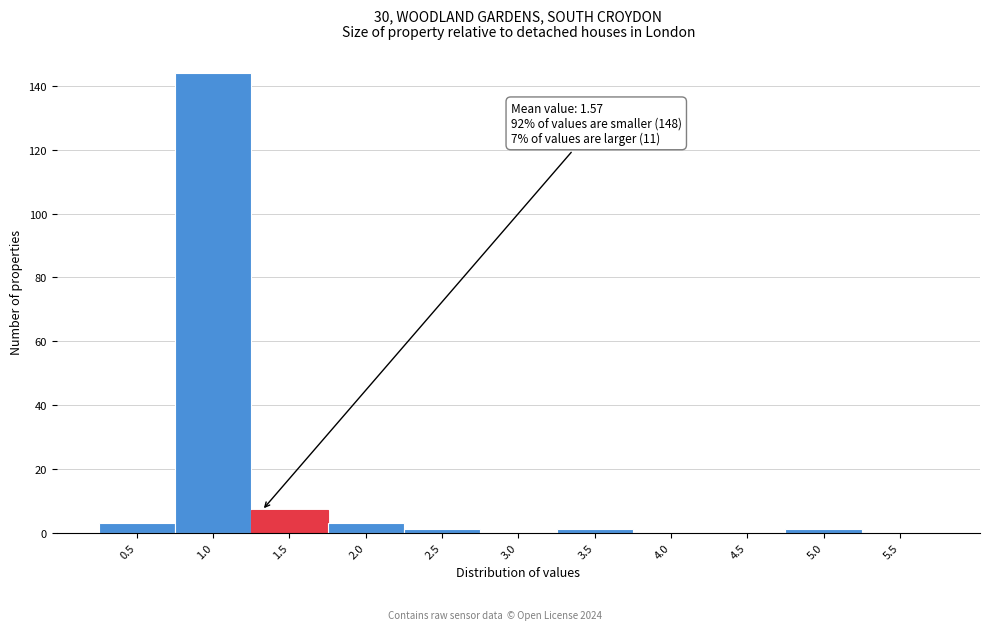

Reading left to right, transcribe all the data shown in this chart.

0.5=3	1.0=144	1.5=7	2.0=3	2.5=1	3.0=0	3.5=1	4.0=0	4.5=0	5.0=1	5.5=0